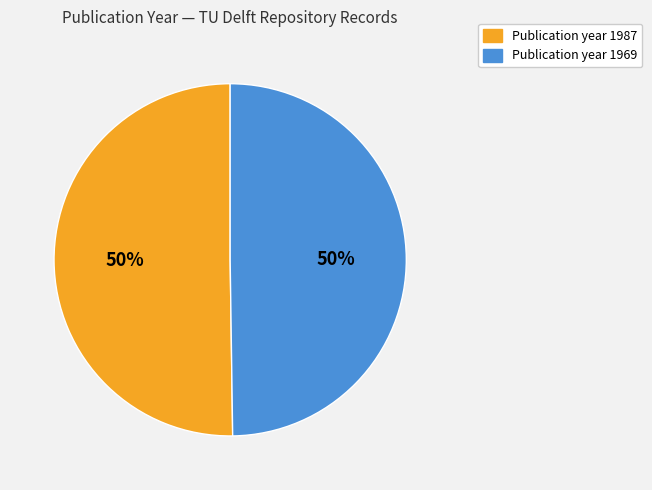

How many segments does this pie chart have?

2